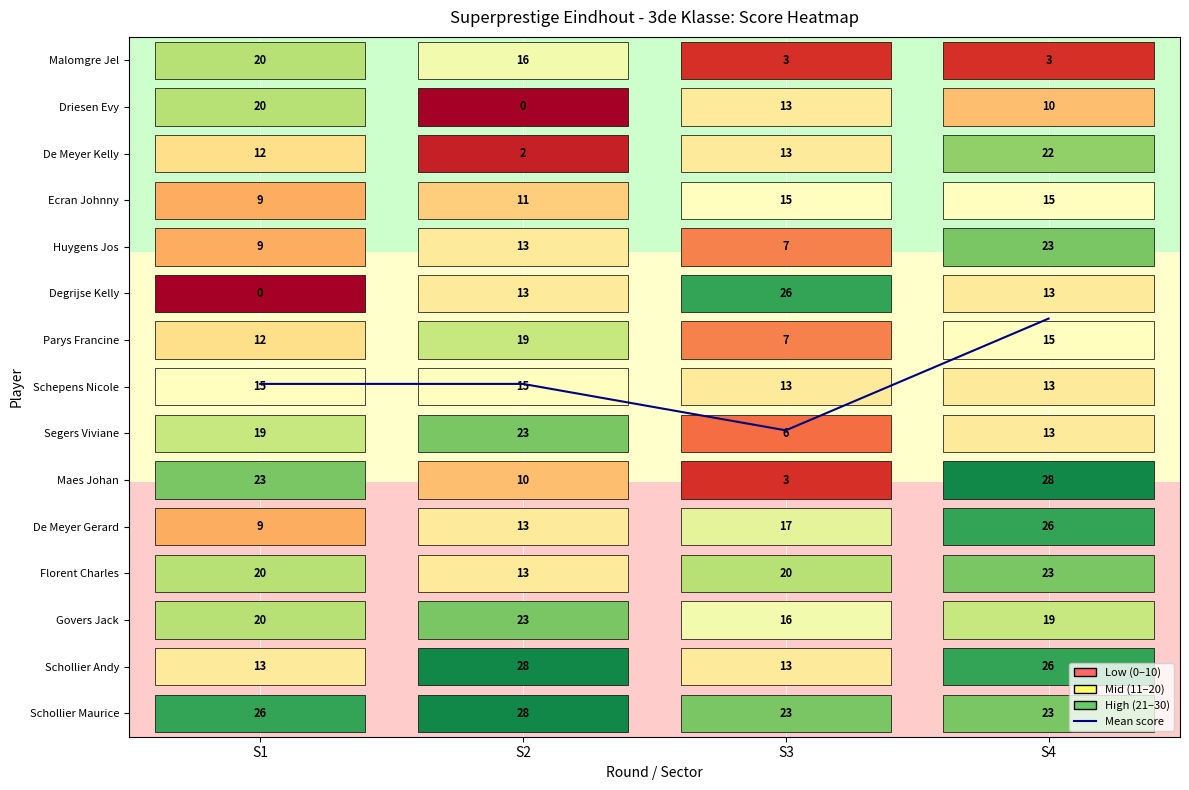

The value at S4 is 8.5. True or false?

True